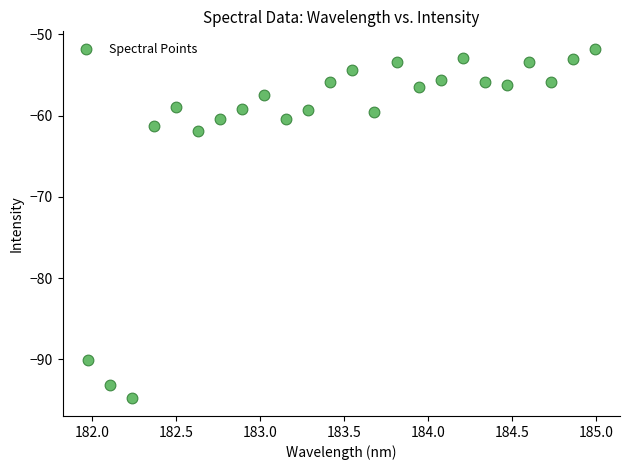

What Y value in the scatter plot is closest to -73?

-61.8